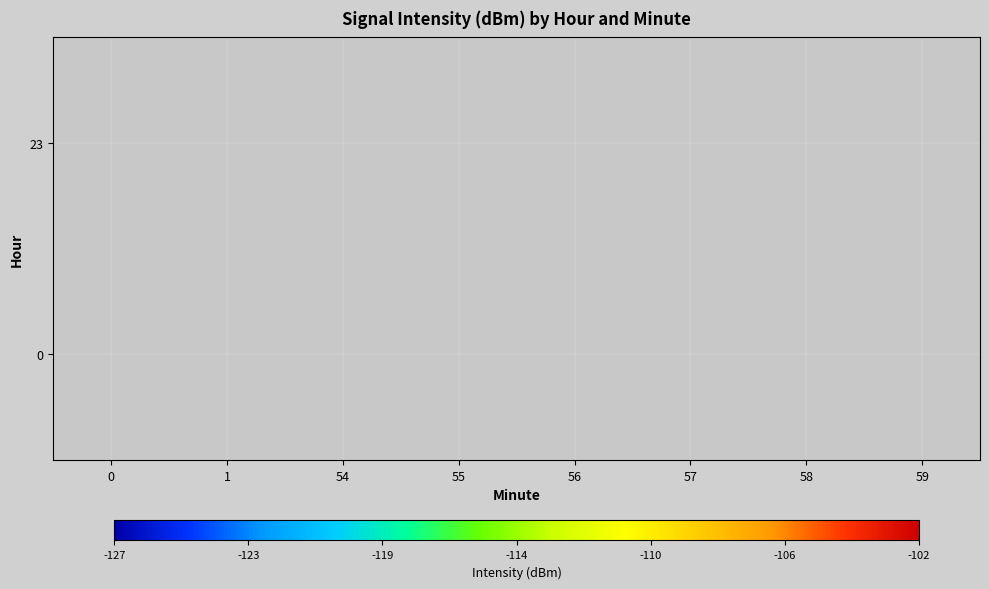

Count the number of categories in the chart.

8